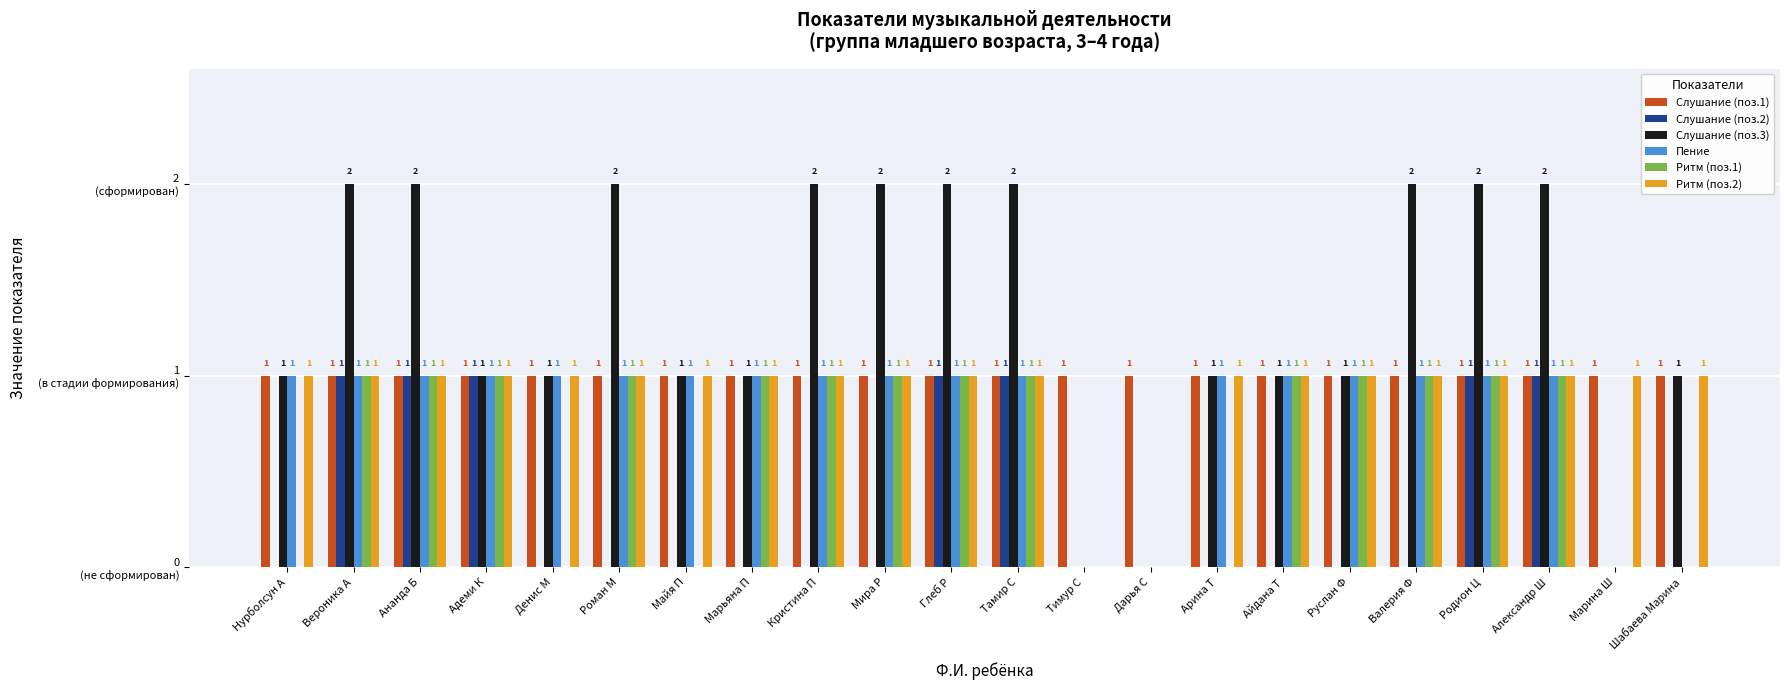

Which series has the widest spread of values?

Слушание (поз.3)